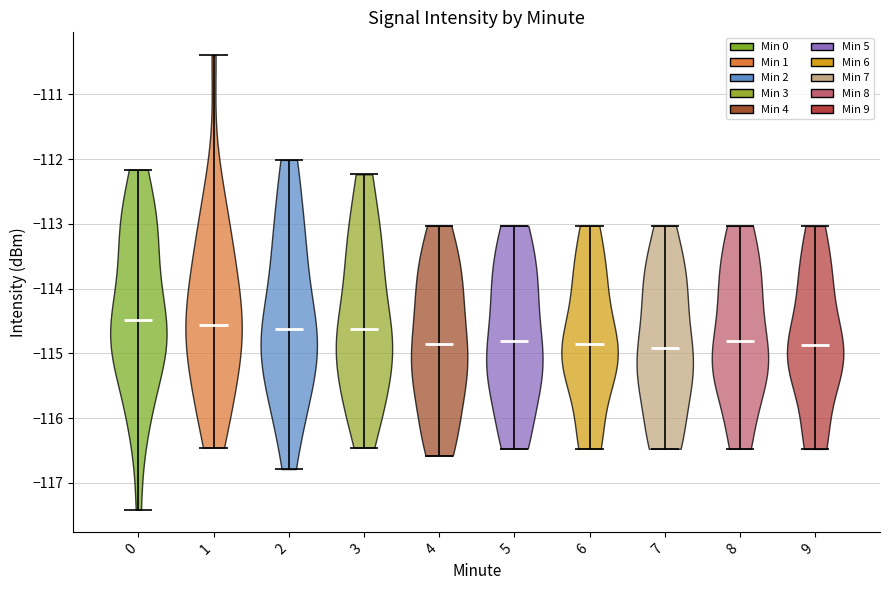

Reading left to right, read every violin against the y-axis: where its median line is, and the lowest and highest points it reaches. The values are not printed on the chart, so give them approximately, as read against the axis.

0: median line -114.5, lowest point -117.4, highest point -112.2
1: median line -114.6, lowest point -116.5, highest point -110.4
2: median line -114.6, lowest point -116.8, highest point -112.0
3: median line -114.6, lowest point -116.5, highest point -112.2
4: median line -114.9, lowest point -116.6, highest point -113.0
5: median line -114.8, lowest point -116.5, highest point -113.0
6: median line -114.9, lowest point -116.5, highest point -113.0
7: median line -114.9, lowest point -116.5, highest point -113.0
8: median line -114.8, lowest point -116.5, highest point -113.0
9: median line -114.9, lowest point -116.5, highest point -113.0